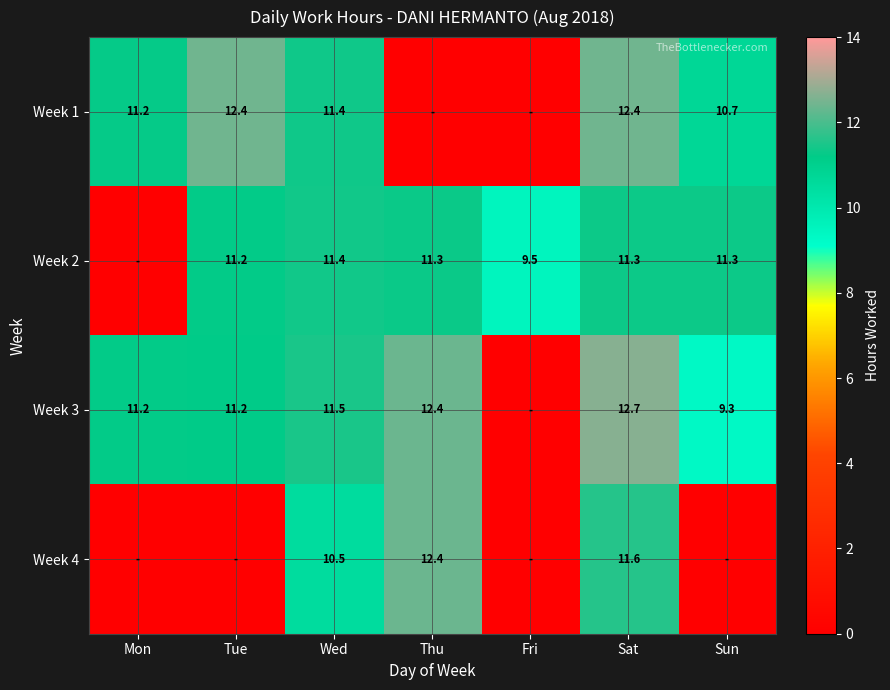

What is the difference between the highest and lowest values at Wed?

1.0